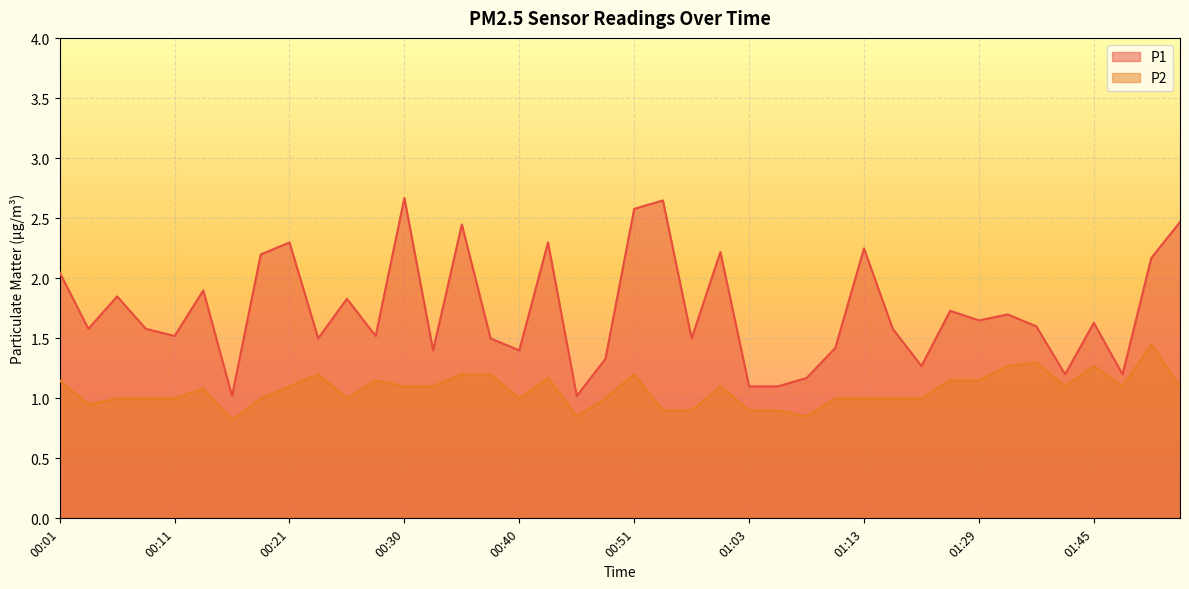

At which category does P2 reach its first local valley?

00:03